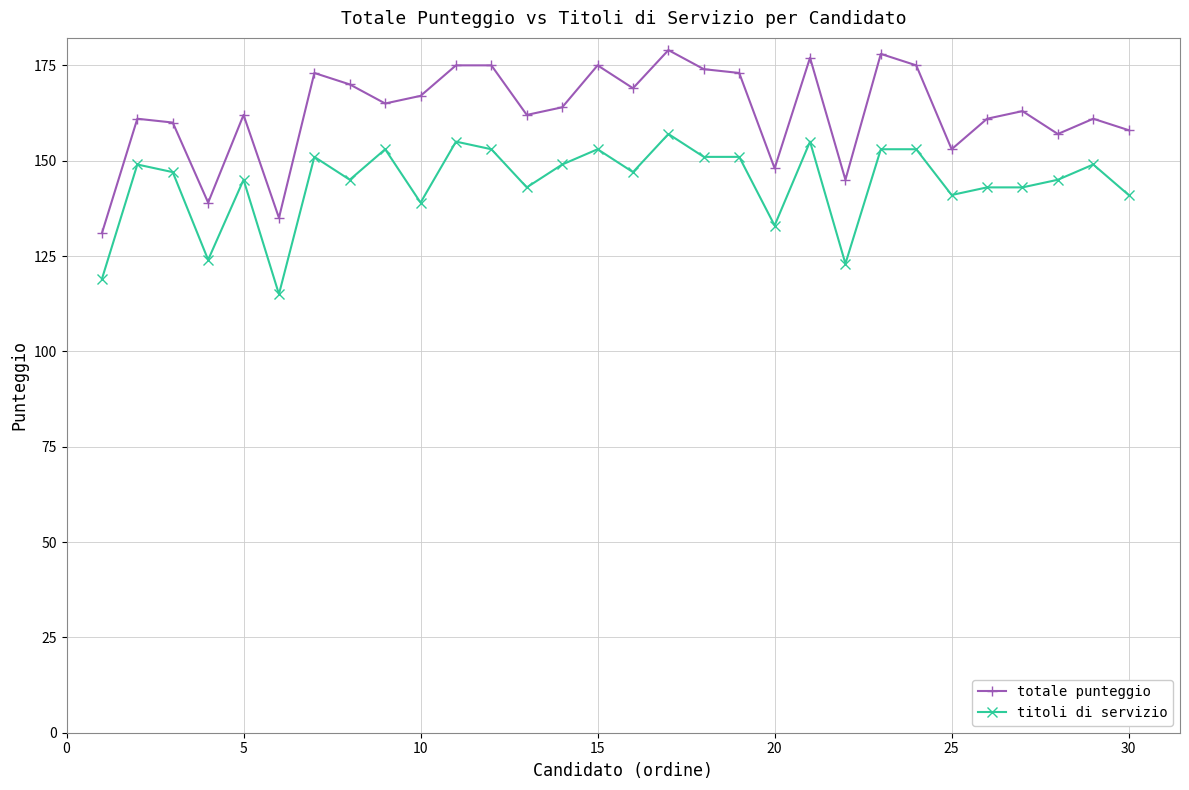

Reading right to left, what are all the values shown in this chart?

totale punteggio: 158	161	157	163	161	153	175	178	145	177	148	173	174	179	169	175	164	162	175	175	167	165	170	173	135	162	139	160	161	131
titoli di servizio: 141	149	145	143	143	141	153	153	123	155	133	151	151	157	147	153	149	143	153	155	139	153	145	151	115	145	124	147	149	119